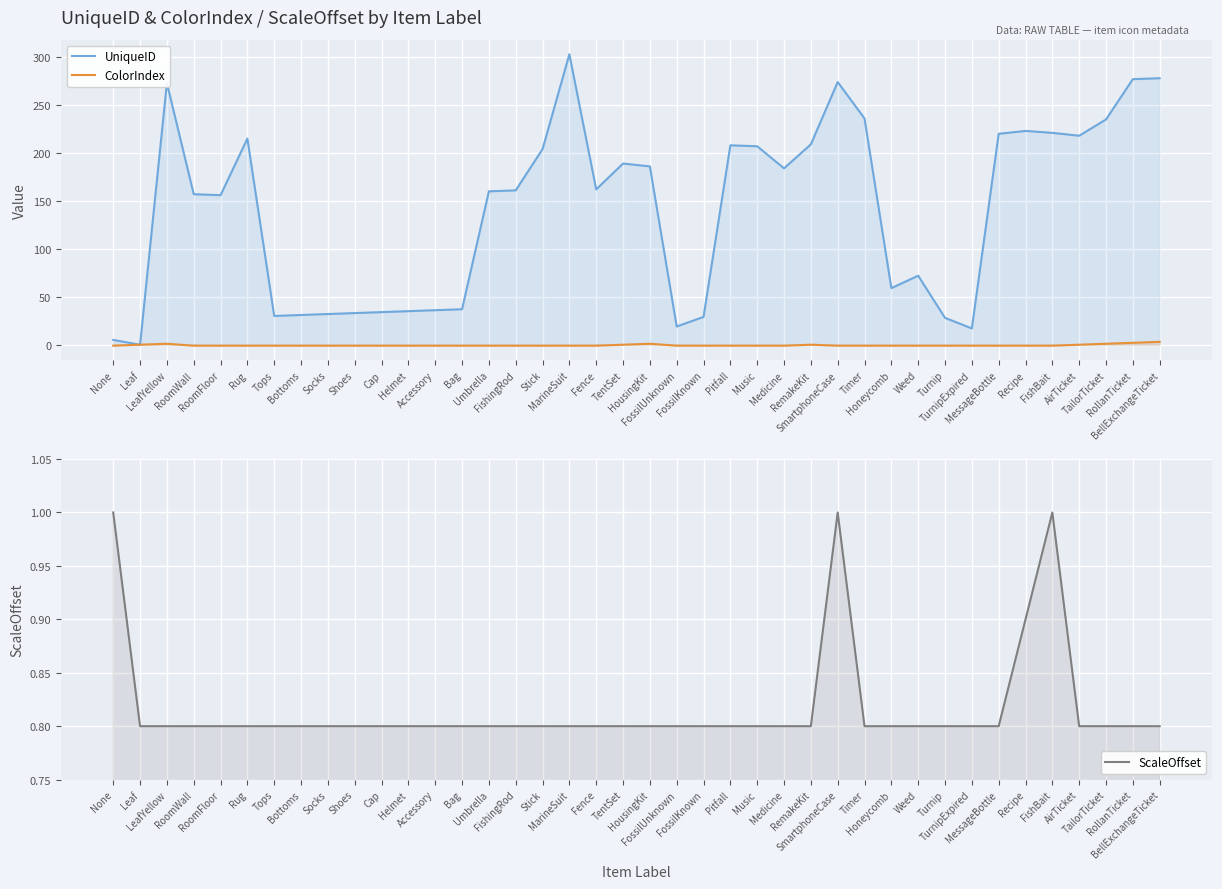

What is the approximate value of ColorIndex at FossilUnknown?

-1.0